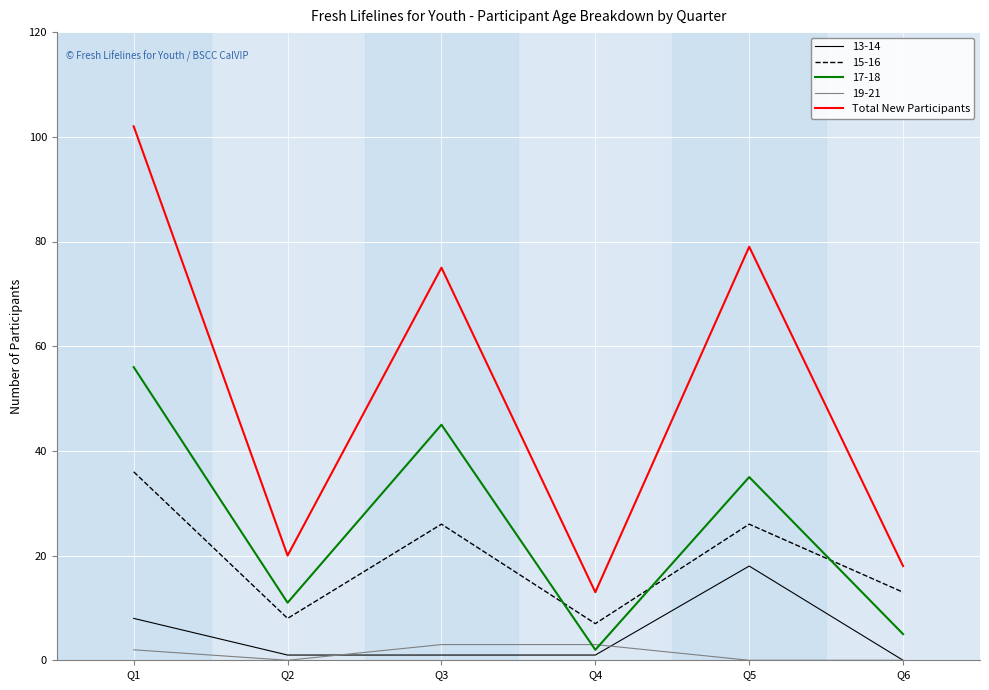

List the series in order of their peak value, lowest first.

19-21, 13-14, 15-16, 17-18, Total New Participants